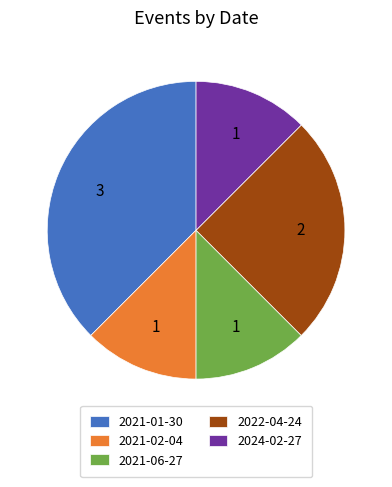

The 2021-02-04 slice represents 12% of the pie. True or false?

True